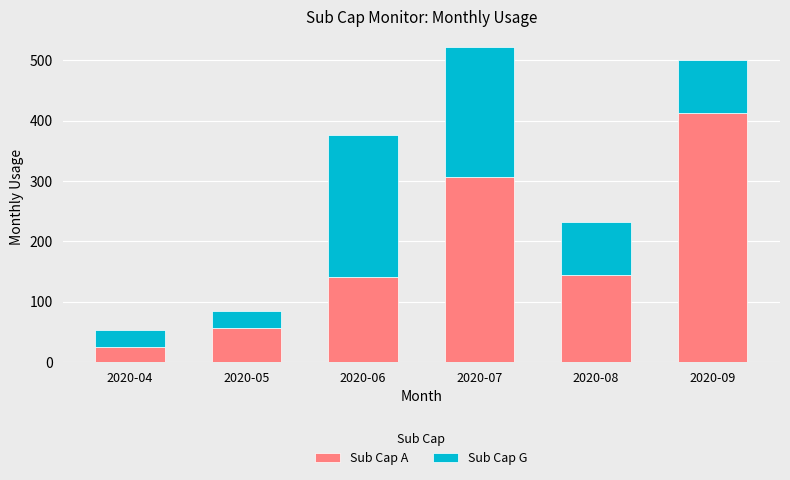

How many bars are there in total?

6